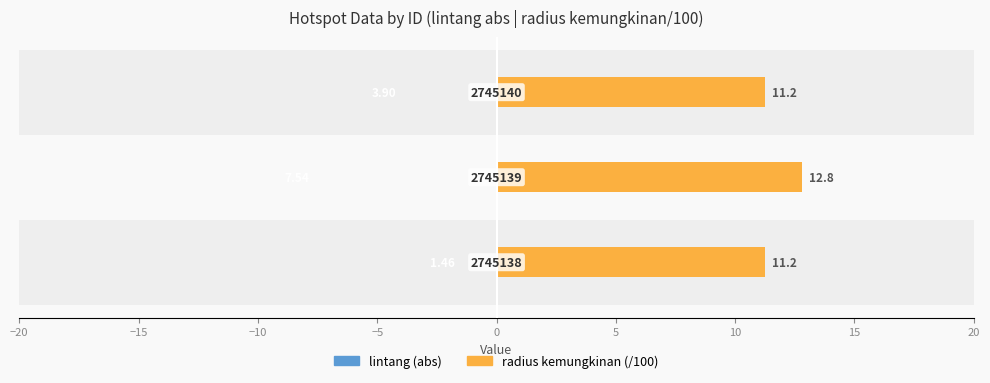

Which series has the largest total across all categories?

radius kemungkinan (/100)